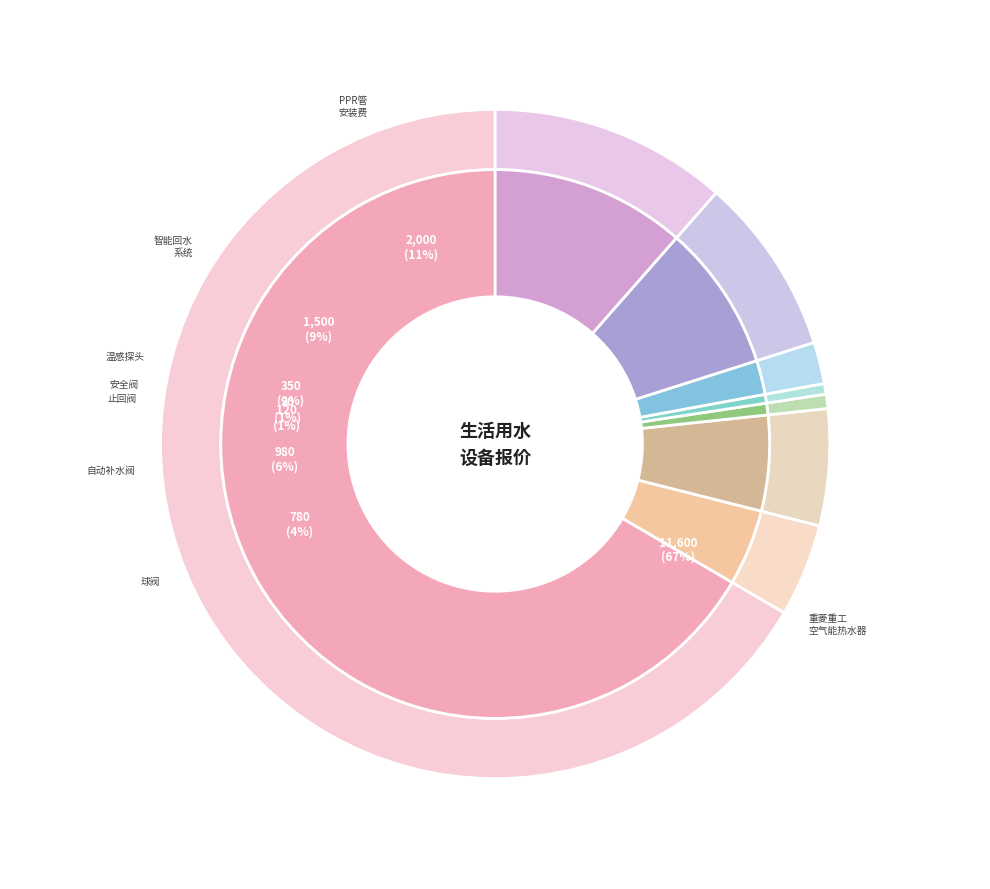

What percentage is the 止回阀 slice, to the nearest percent?

1%